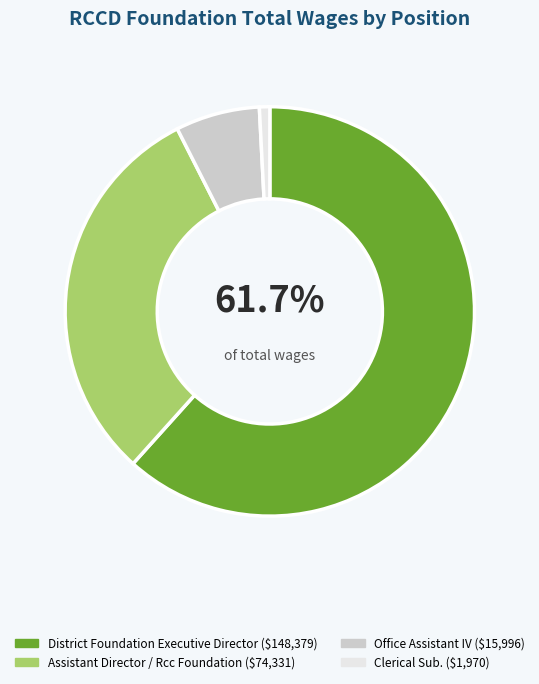

True or false: Clerical Sub. accounts for 8% of the total.

False